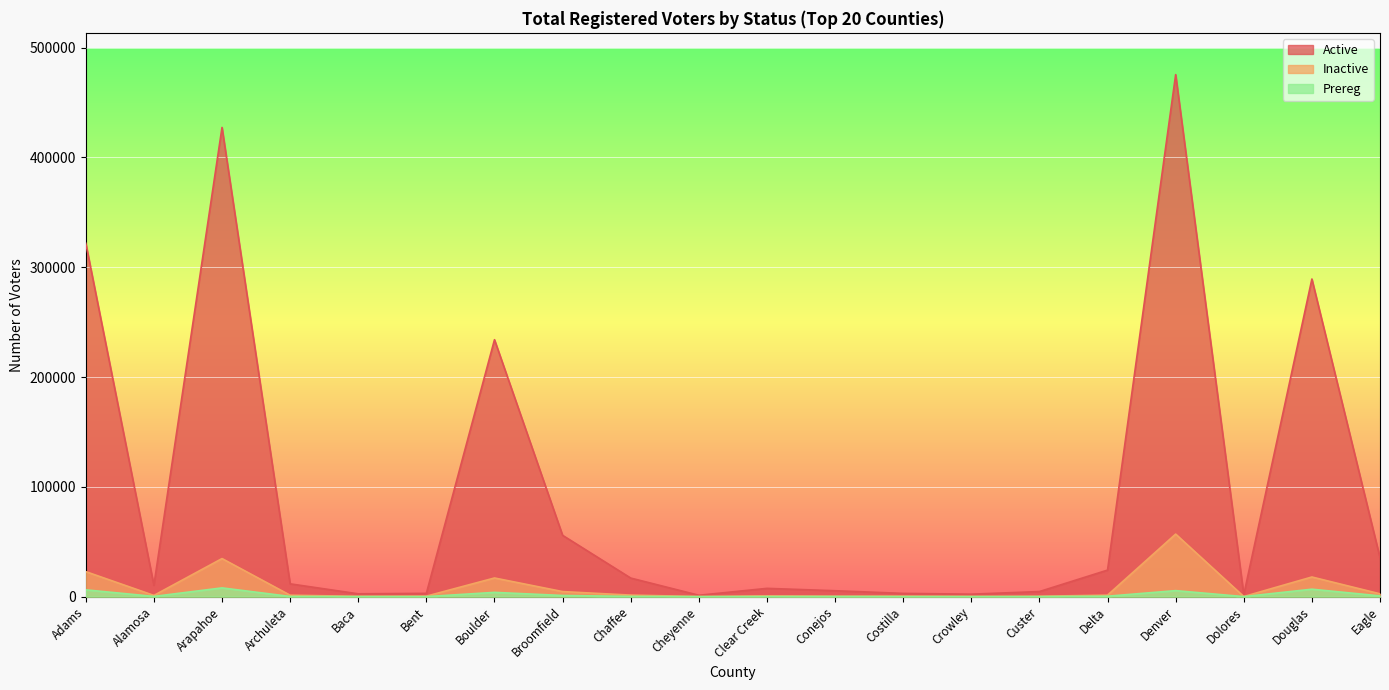

What is the sum of the Inactive values at Cheyenne and Clear Creek?

767